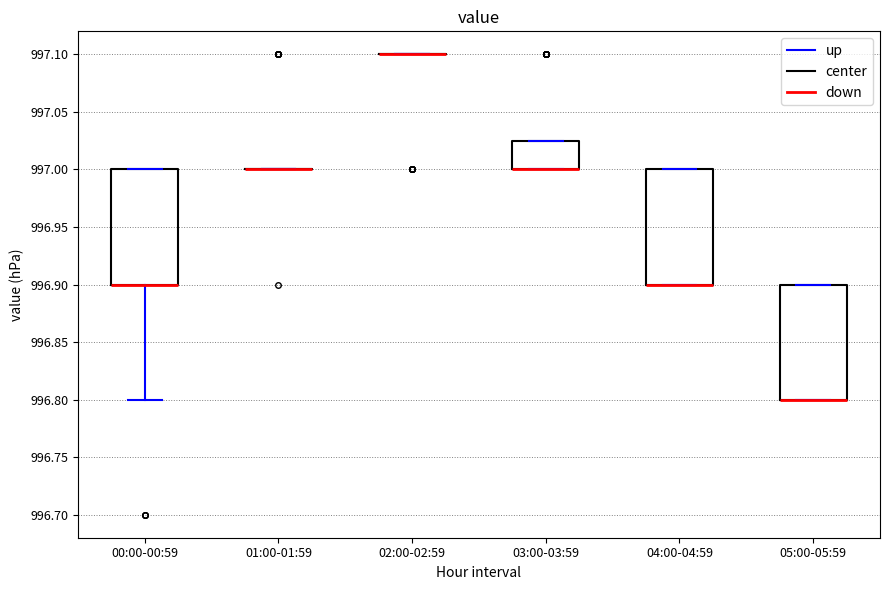

Reading left to right, read every box against the y-axis: the position of its median line, the range the box covers, and the ends of its whiskers. The values are not printed on the chart, so give them approximately, as read against the axis.

00:00-00:59: median 996.900 (drawn on the box's lower edge), box 996.900 to 997.000, whiskers 996.800 to 997.000
01:00-01:59: box collapsed to a line at 997.000, whiskers 997.000 to 997.000
02:00-02:59: box collapsed to a line at 997.100, whiskers 997.100 to 997.100
03:00-03:59: median 997.000 (drawn on the box's lower edge), box 997.000 to 997.025, whiskers 997.000 to 997.025
04:00-04:59: median 996.900 (drawn on the box's lower edge), box 996.900 to 997.000, whiskers 996.900 to 997.000
05:00-05:59: median 996.800 (drawn on the box's lower edge), box 996.800 to 996.900, whiskers 996.800 to 996.900